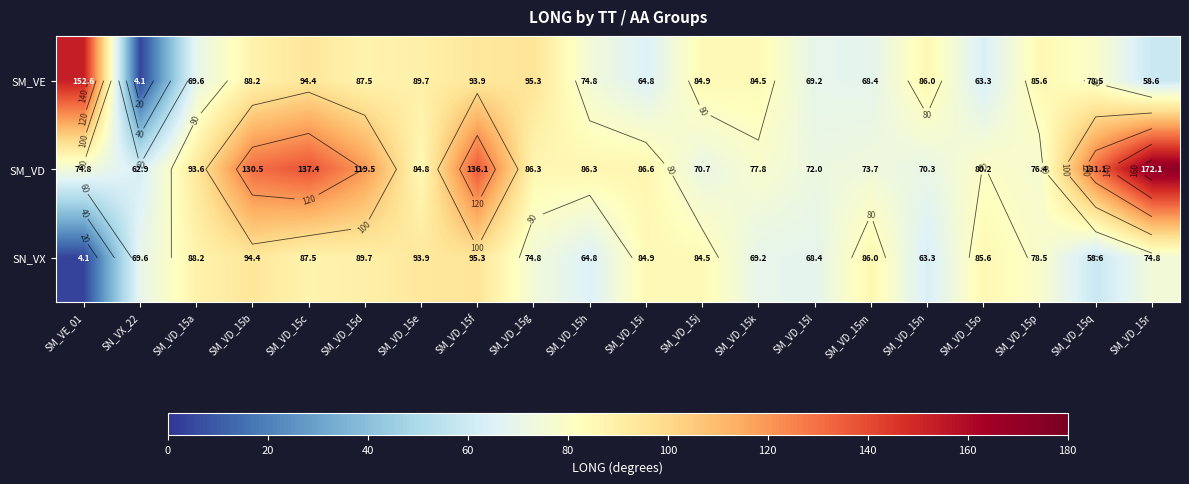

List the labels in order of SM_VE value, largest first.

SM_VE_01, SM_VD_15g, SM_VD_15c, SM_VD_15f, SM_VD_15e, SM_VD_15b, SM_VD_15d, SM_VD_15n, SM_VD_15p, SM_VD_15j, SM_VD_15k, SM_VD_15q, SM_VD_15h, SM_VD_15a, SM_VD_15l, SM_VD_15m, SM_VD_15i, SM_VD_15o, SM_VD_15r, SN_VX_22